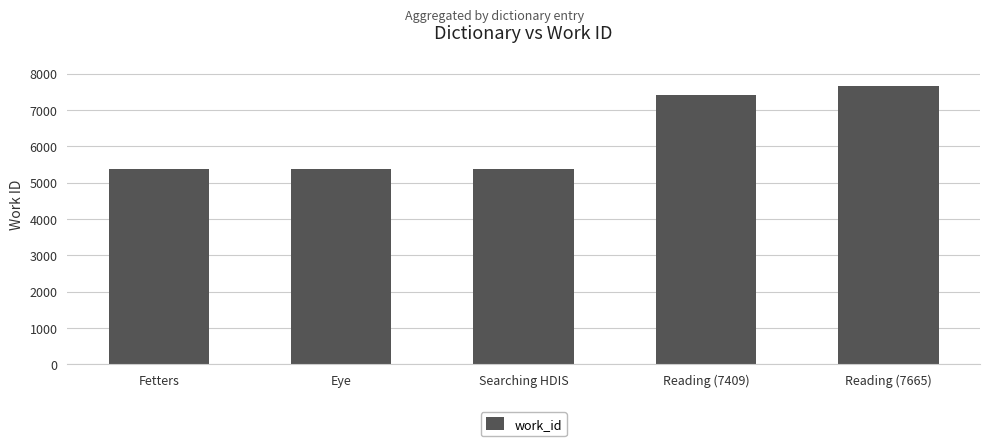

The chart shows a value of 7409 at Reading (7409). True or false?

True